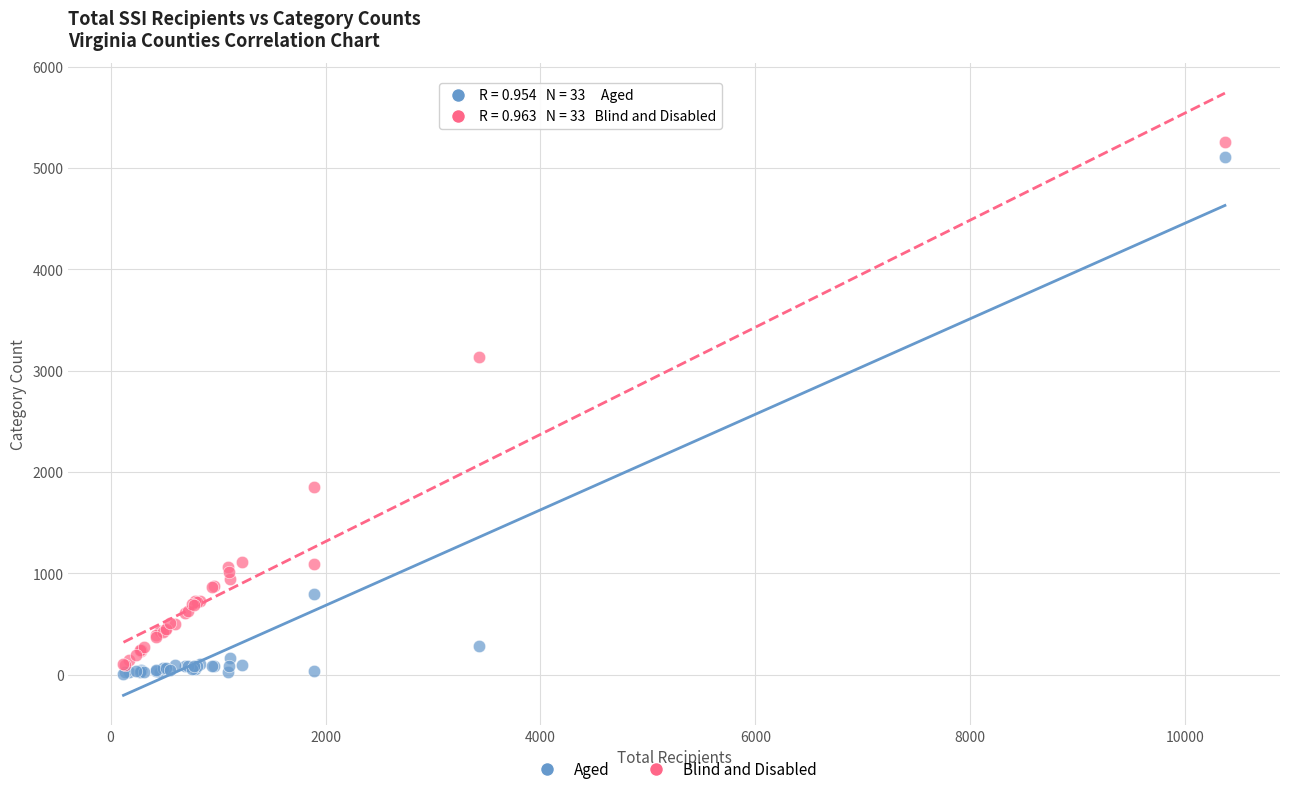

Which series contains the lowest Y value?

Aged